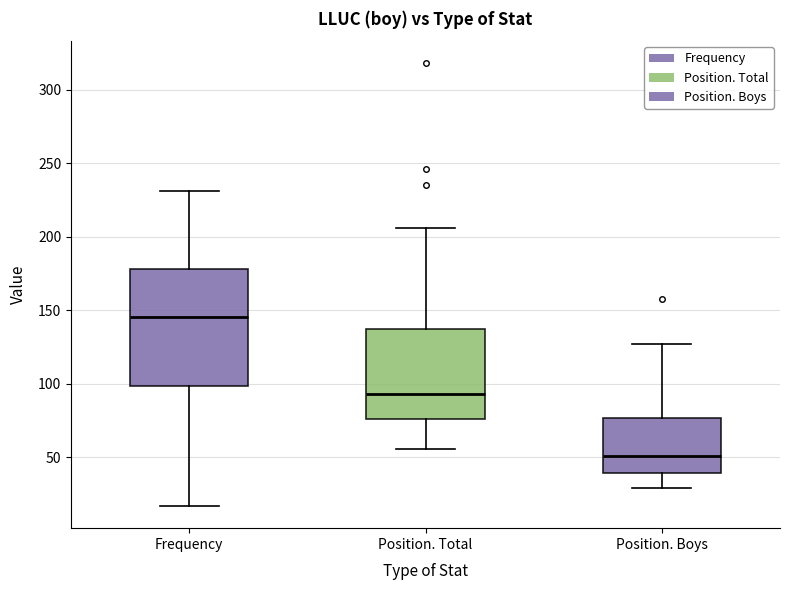

Where does the upper whisker of the box for Frequency end on the y-axis? The values are not printed on the chart, so give them approximately, as read against the axis.

230